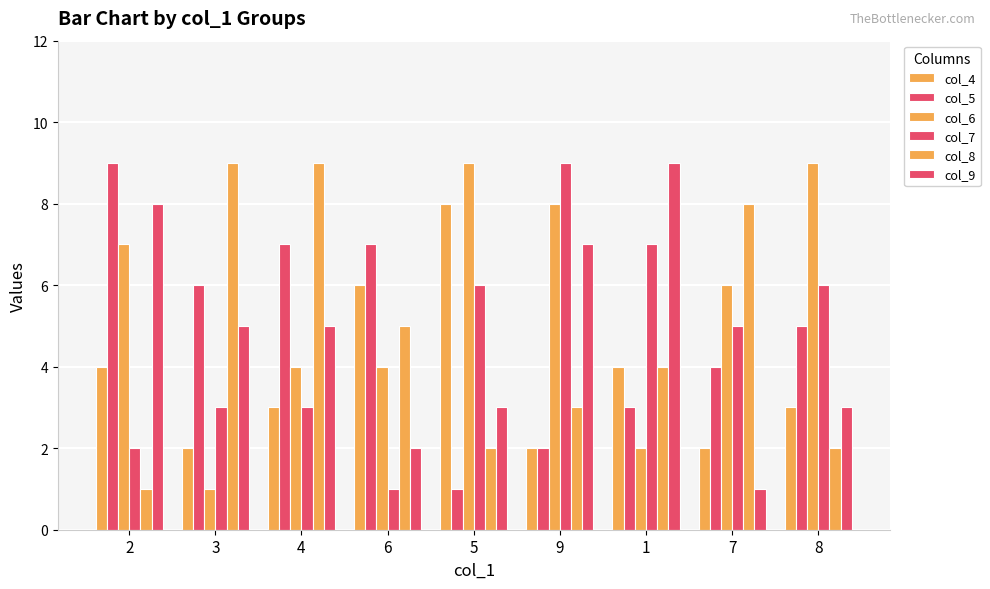

How many data points in col_7 are less than 5?

4